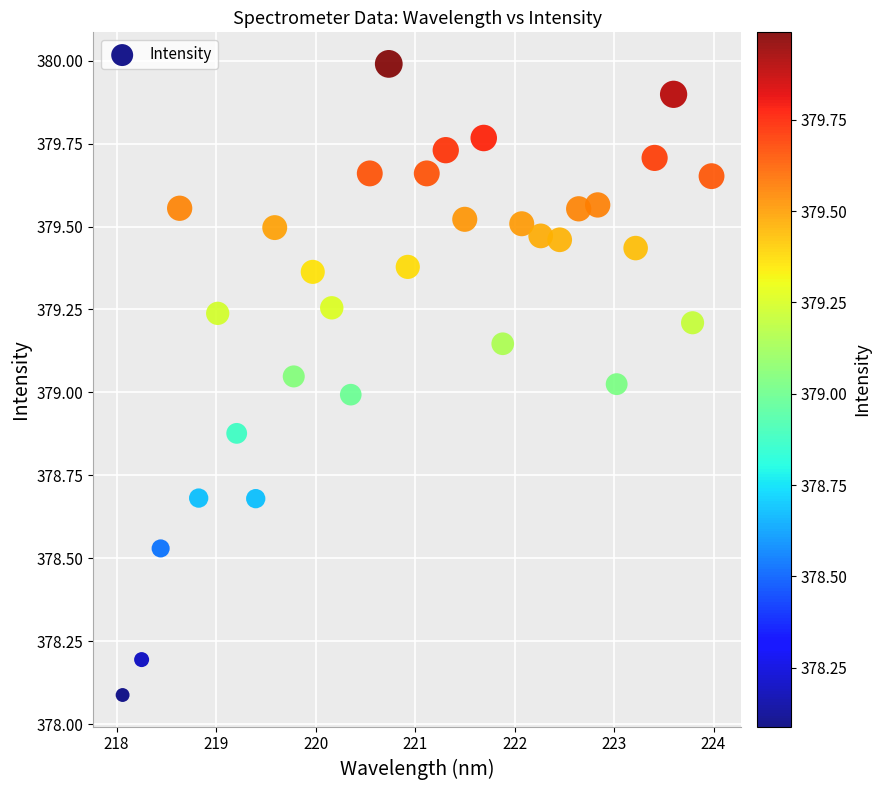

What is the range of Y values (max minus min)?

1.9